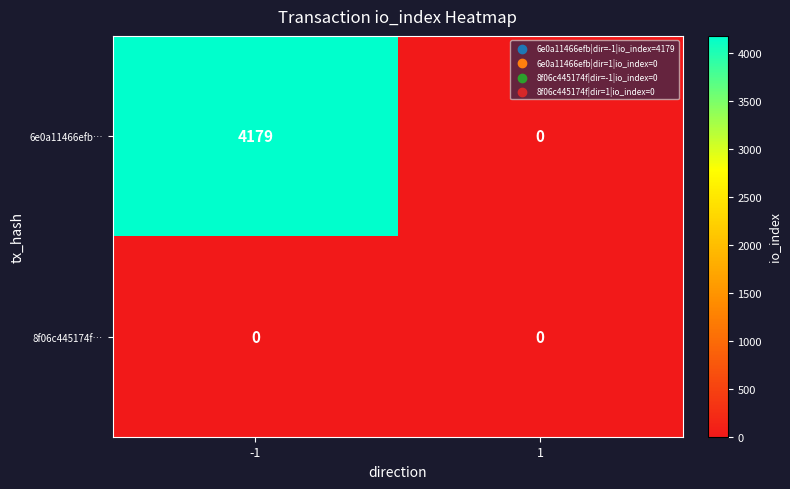

Reading left to right, list all the values displayed in this chart.

6e0a11466efb…: 4179	0
8f06c445174f…: 0	0